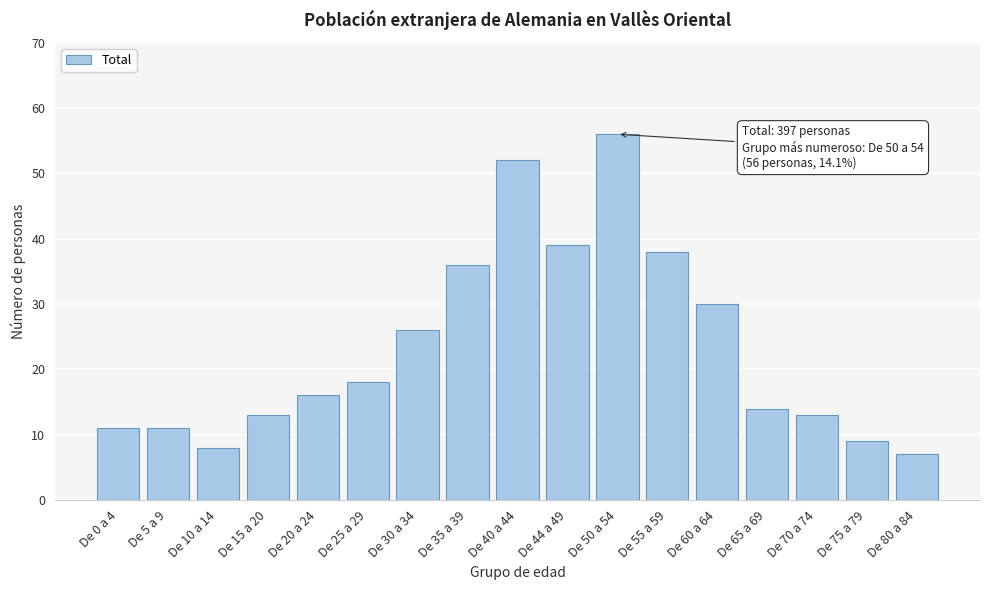

Reading right to left, what are all the values shown in this chart?

7	9	13	14	30	38	56	39	52	36	26	18	16	13	8	11	11